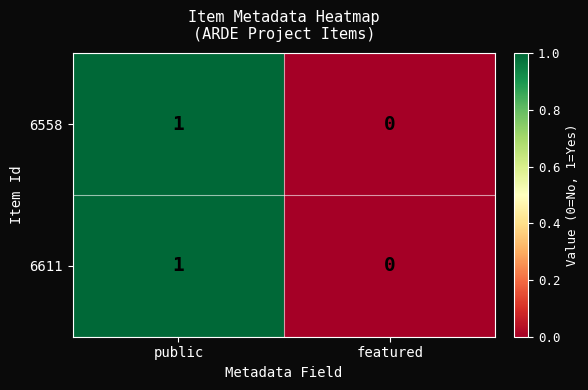

Which category has the lowest value across all series?

featured